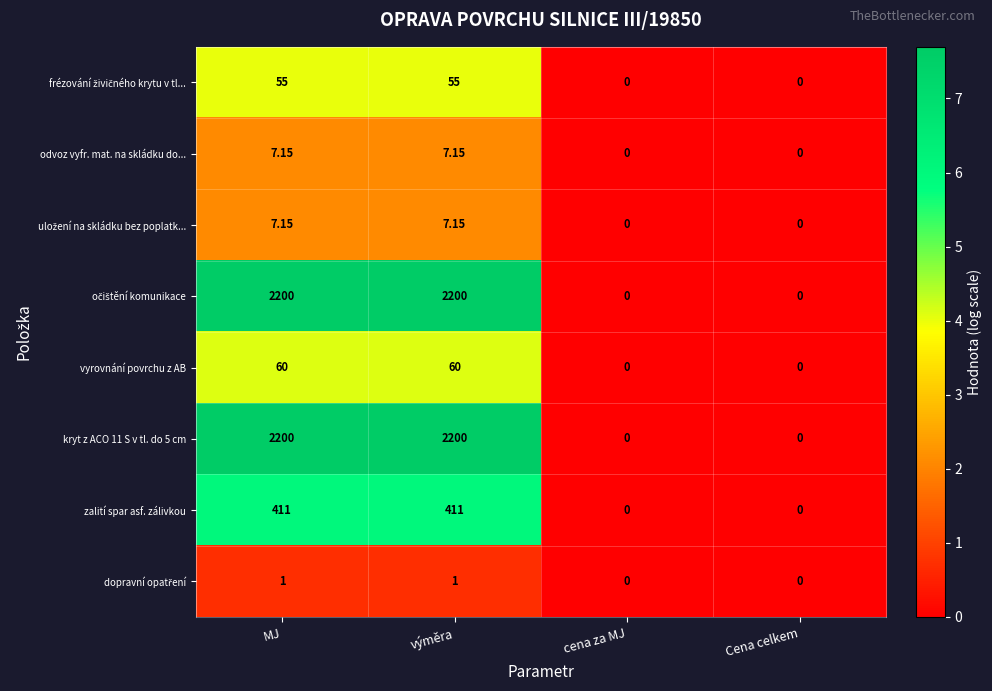

At which label does odvoz vyfr. mat. na skládku do... first exceed 7?

MJ